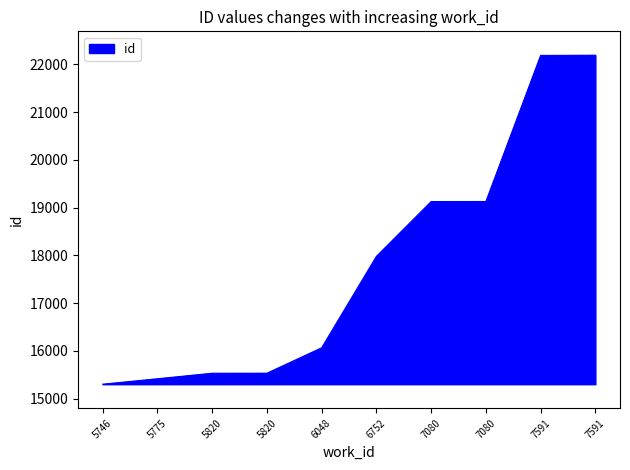

How many lines are shown in the chart?

1